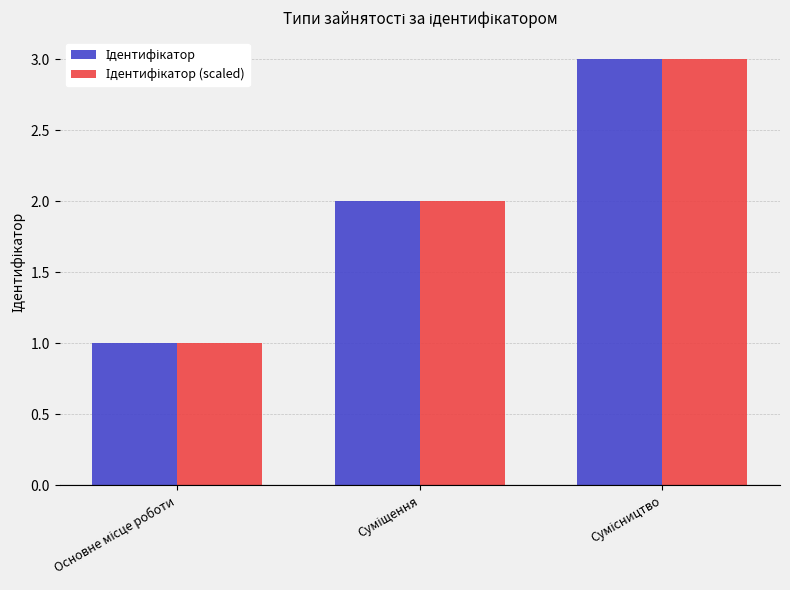

How many categories are shown in the chart?

3